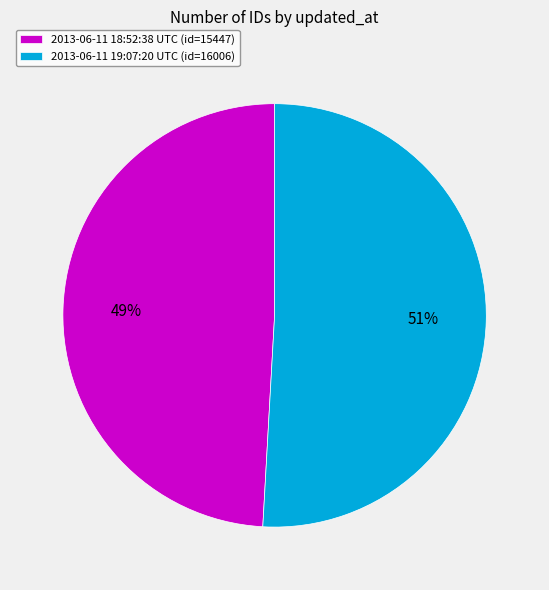

To the nearest percent, what is the difference between the largest and smallest slice percentages?

2%